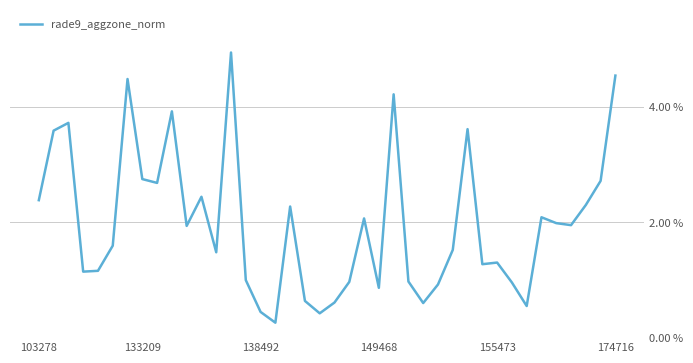

What is the difference between the maximum and minimum values?

4.7